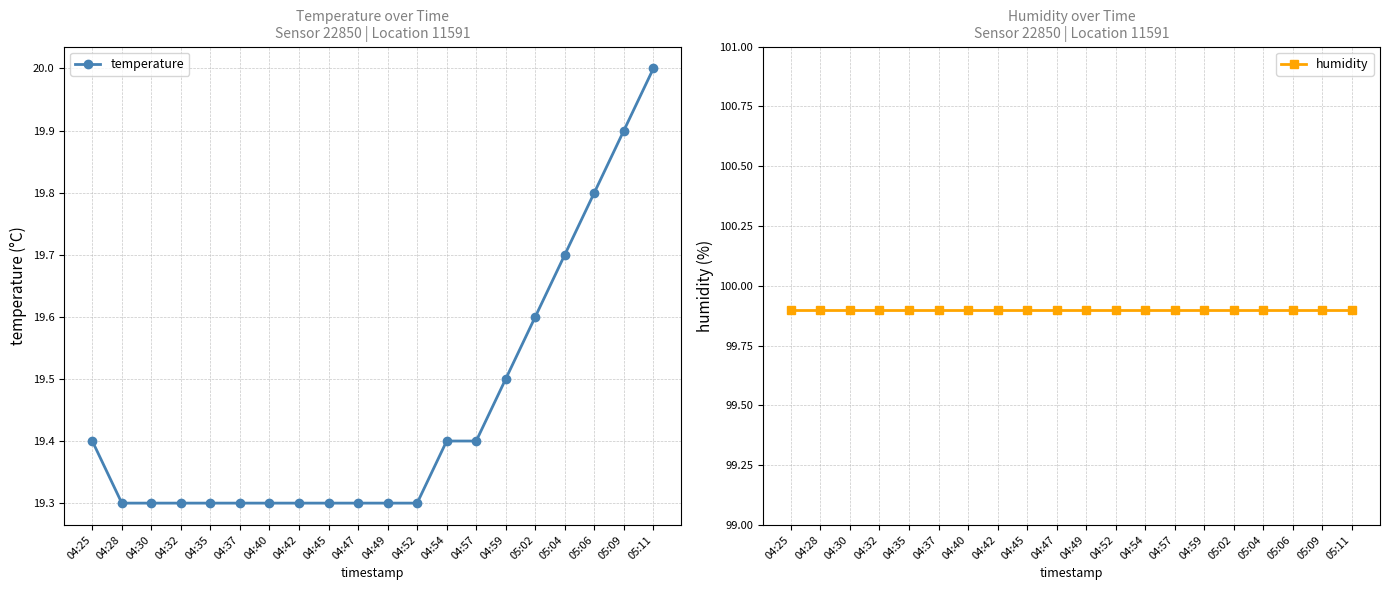

What is the lowest value of the humidity series?

99.9